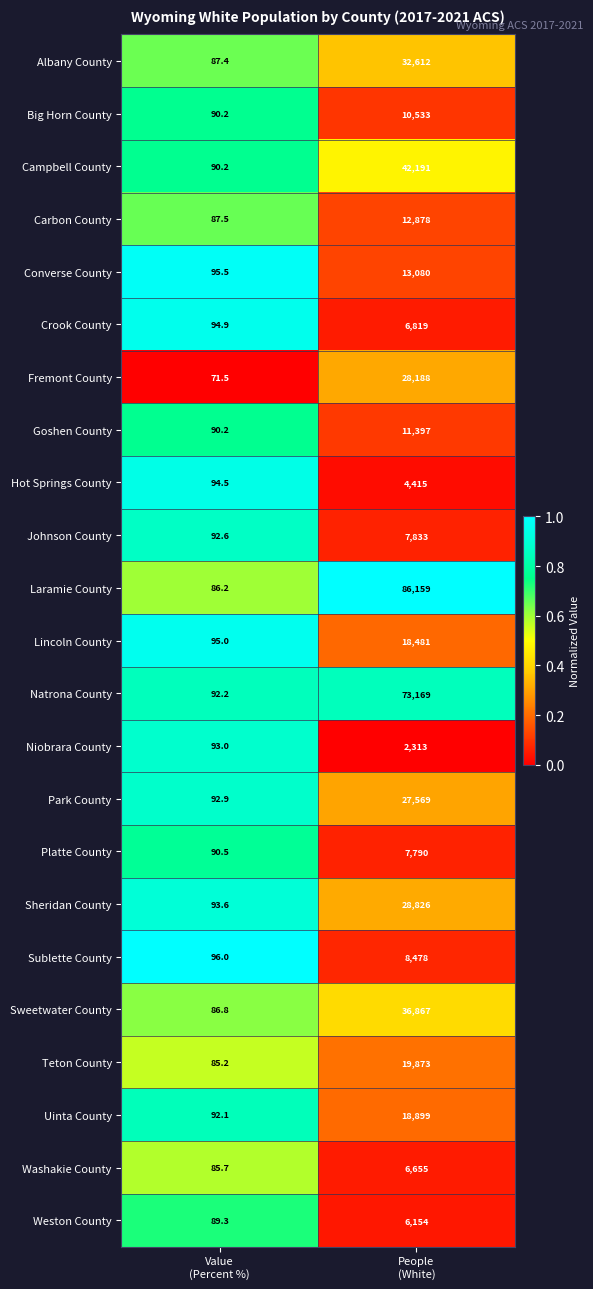

What is the smallest value displayed?

71.5